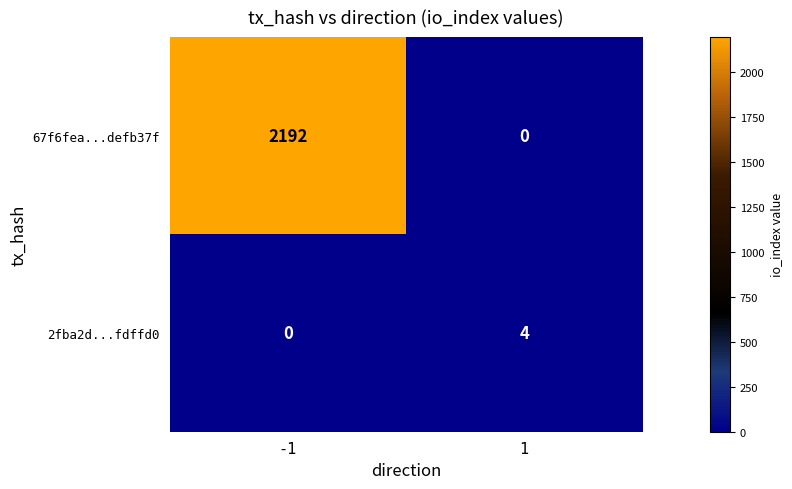

What is the average value of the 67f6fea...defb37f series?

1096